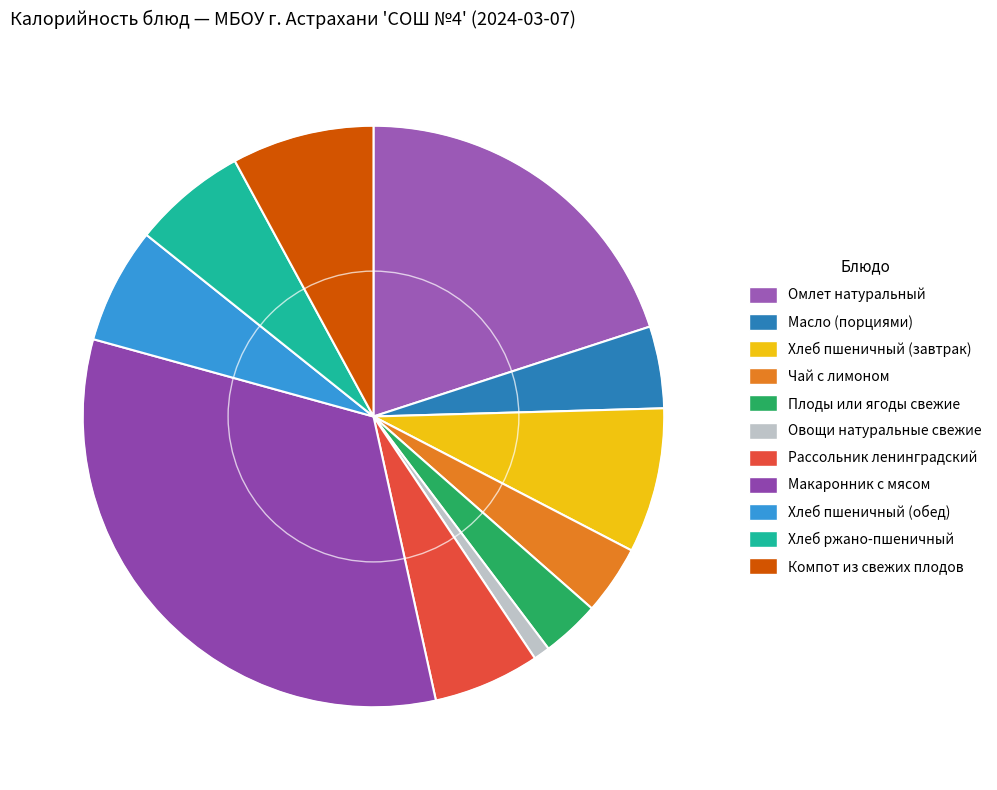

To the nearest percent, what is the difference between the Хлеб пшеничный (завтрак) and Масло (порциями) slice percentages?

4%